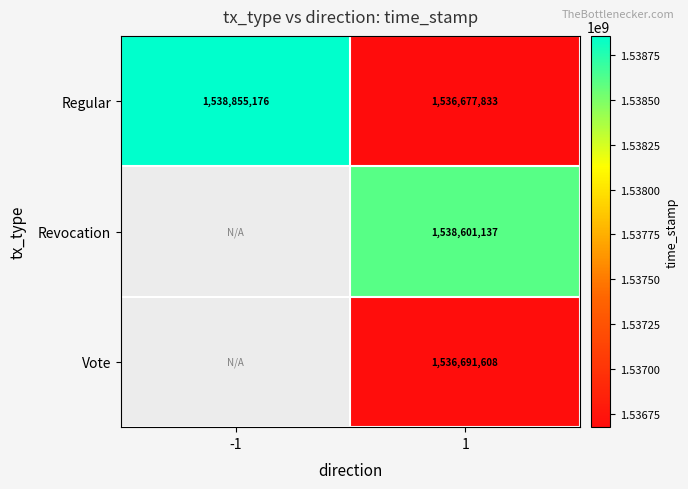

Rank the series at 1 from lowest to highest value.

Regular, Vote, Revocation